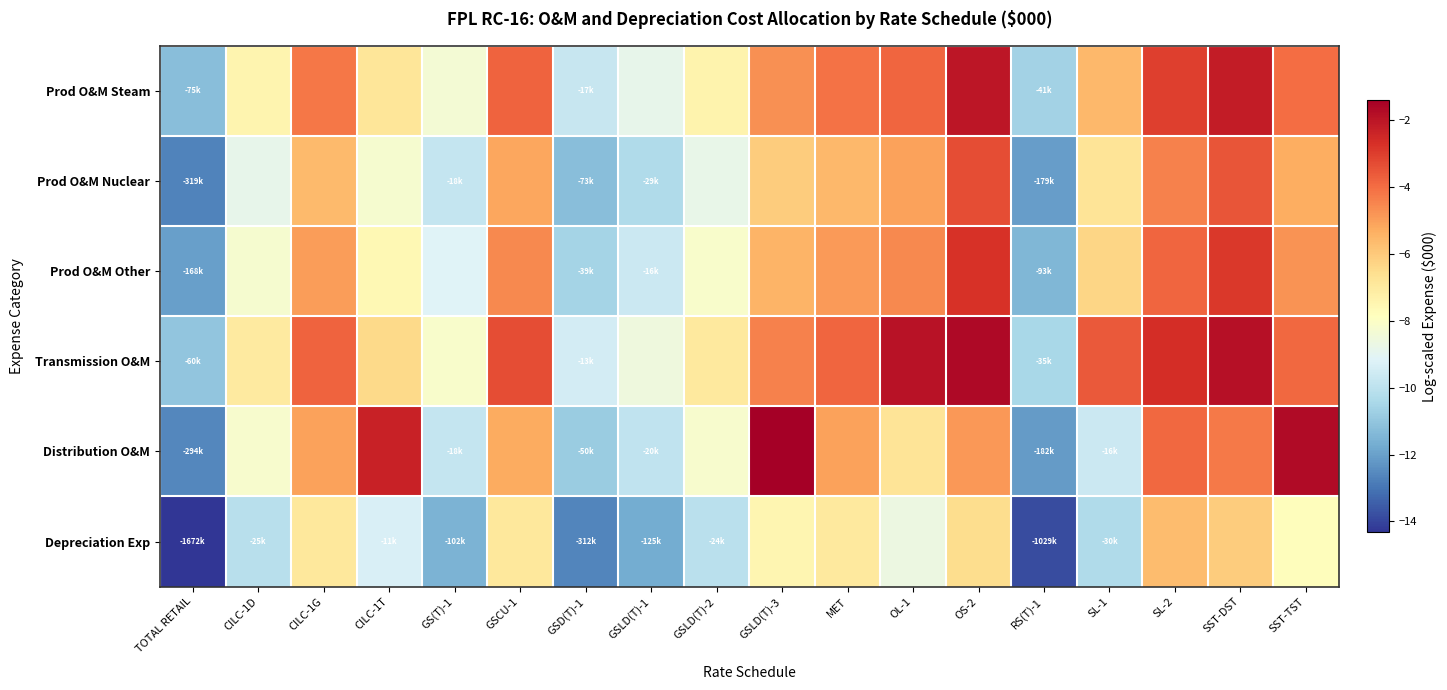

Between SL-2 and GSLD(T)-1, which is larger?

SL-2